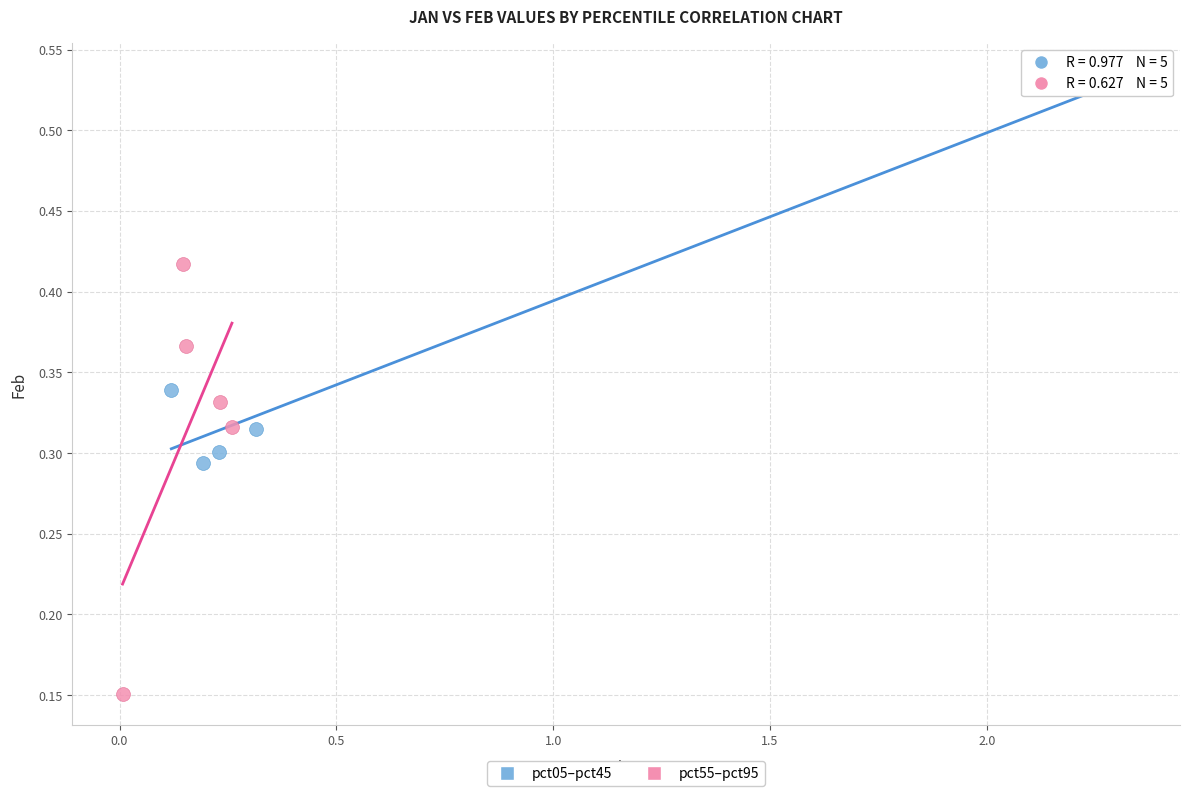

Which series has the widest spread of Y values?

pct55–pct95